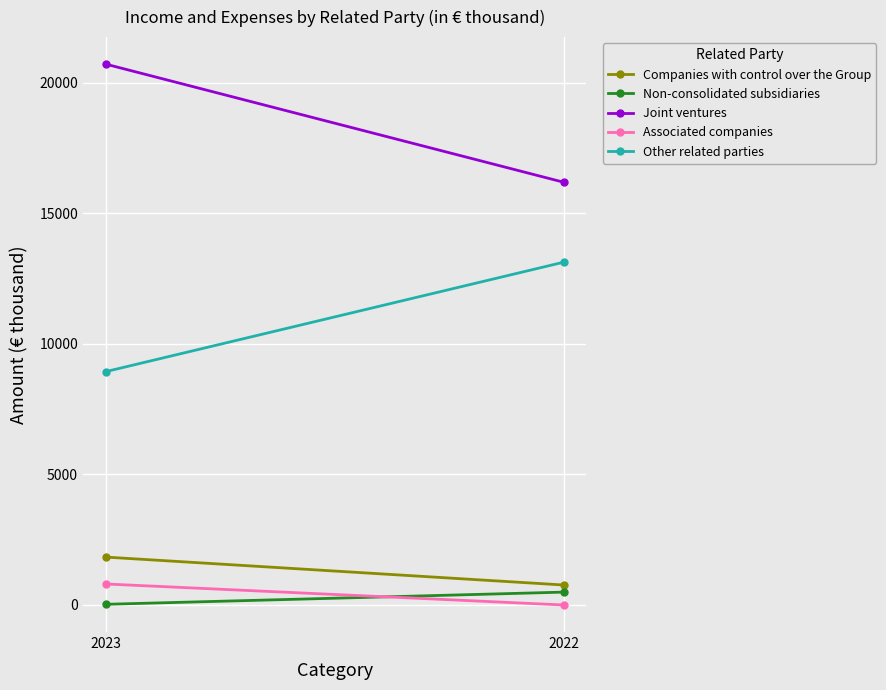

What is the value of the Associated companies point at the 1st from the left?

805